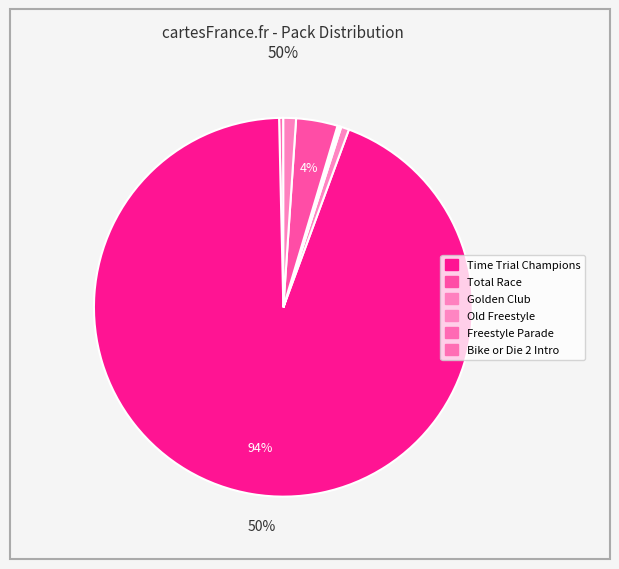

Which slice is the largest?

Time Trial Champions